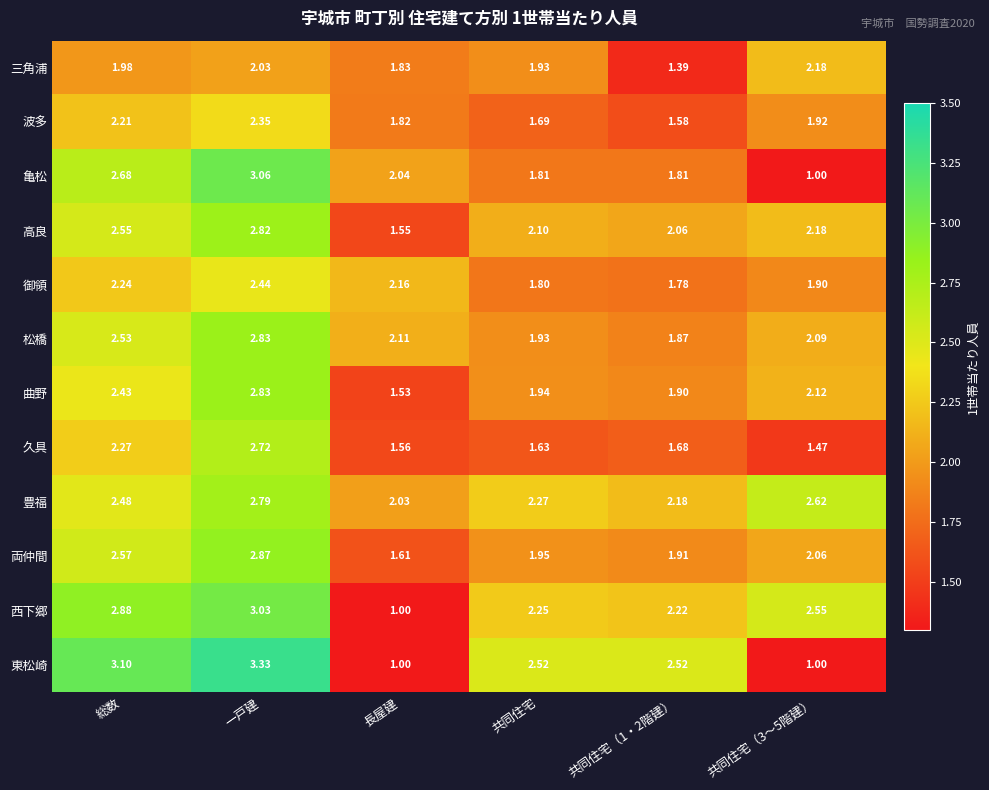

Which category has the highest value across all series?

一戸建